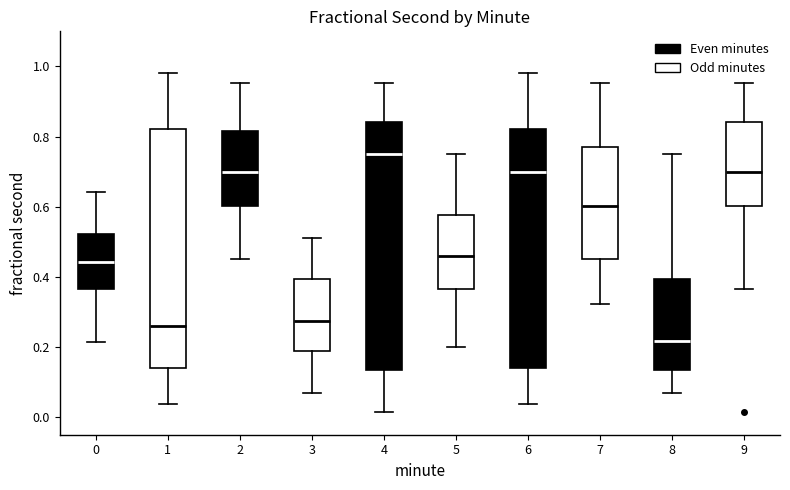

Which box has the lowest median line?

8